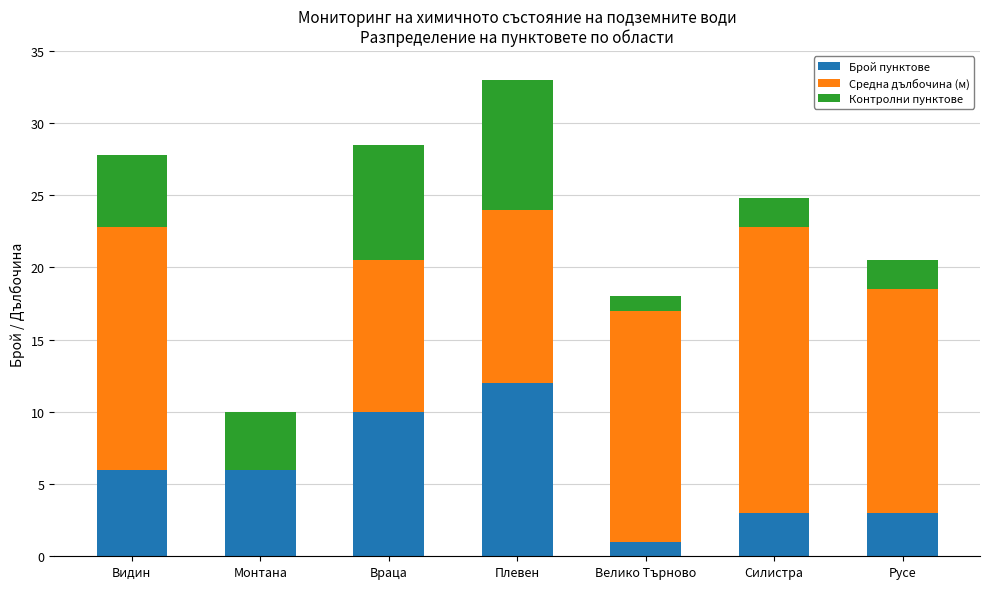

What is the maximum value for Брой пунктове?

12.0